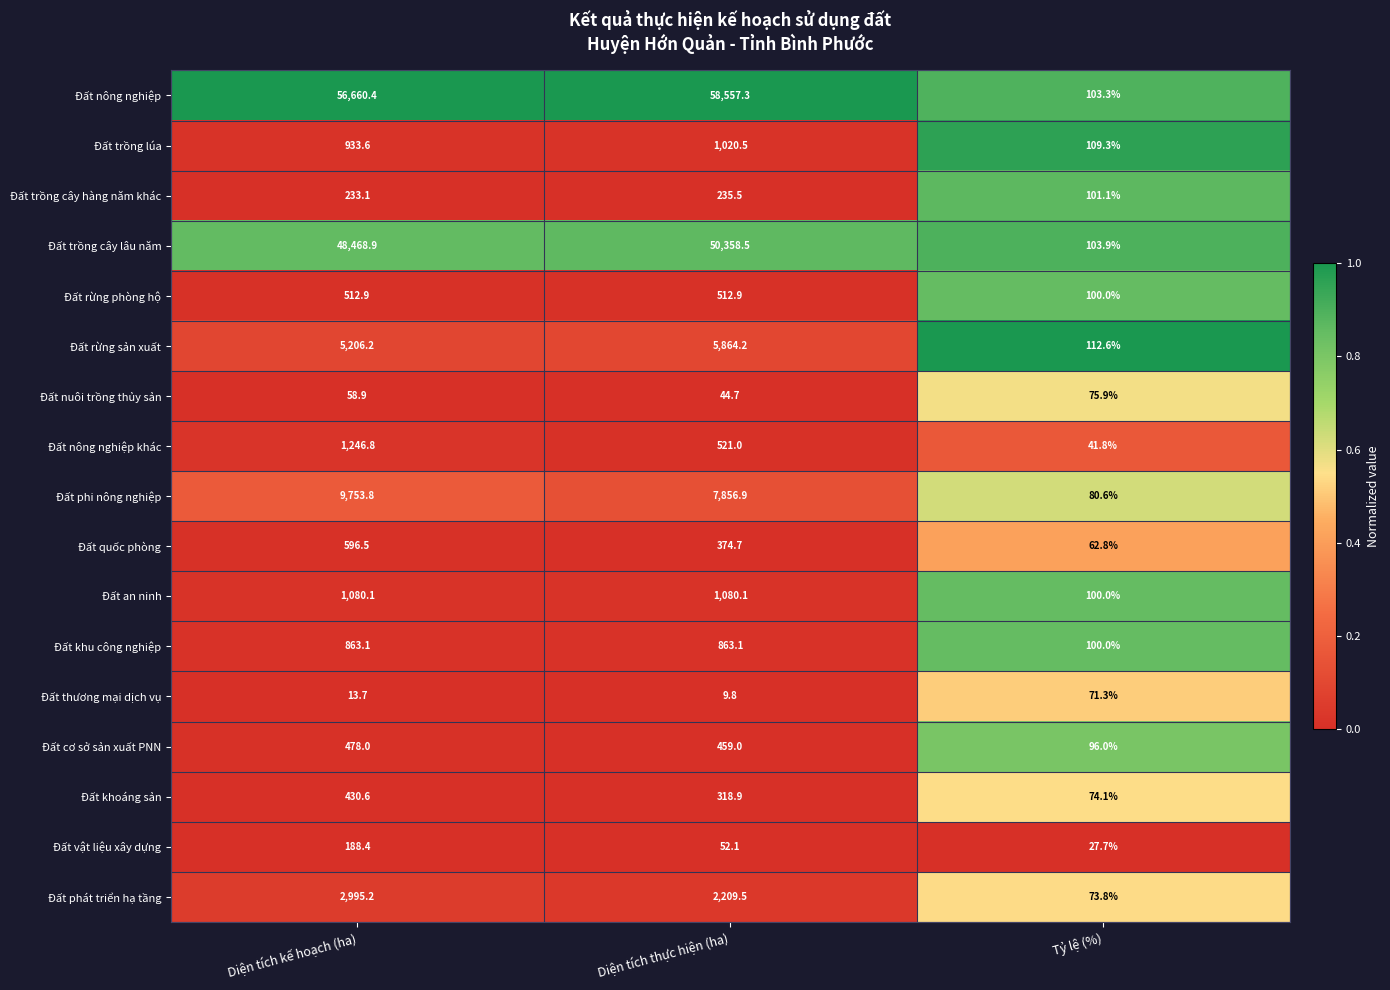

Rank the series by their maximum value, from lowest to highest.

Đất thương mại dịch vụ, Đất nuôi trồng thủy sản, Đất vật liệu xây dựng, Đất trồng cây hàng năm khác, Đất khoáng sản, Đất cơ sở sản xuất PNN, Đất rừng phòng hộ, Đất quốc phòng, Đất khu công nghiệp, Đất trồng lúa, Đất an ninh, Đất nông nghiệp khác, Đất phát triển hạ tầng, Đất rừng sản xuất, Đất phi nông nghiệp, Đất trồng cây lâu năm, Đất nông nghiệp